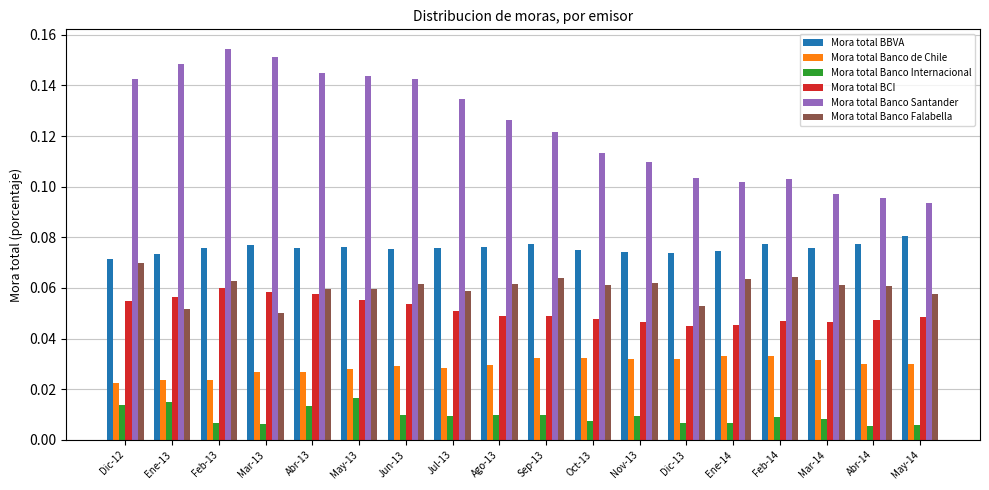

Does the chart contain stacked bars?

No